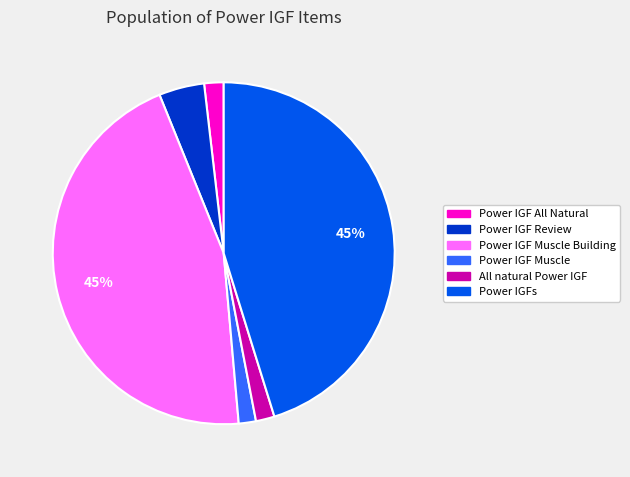

Is there a majority slice in this chart?

No